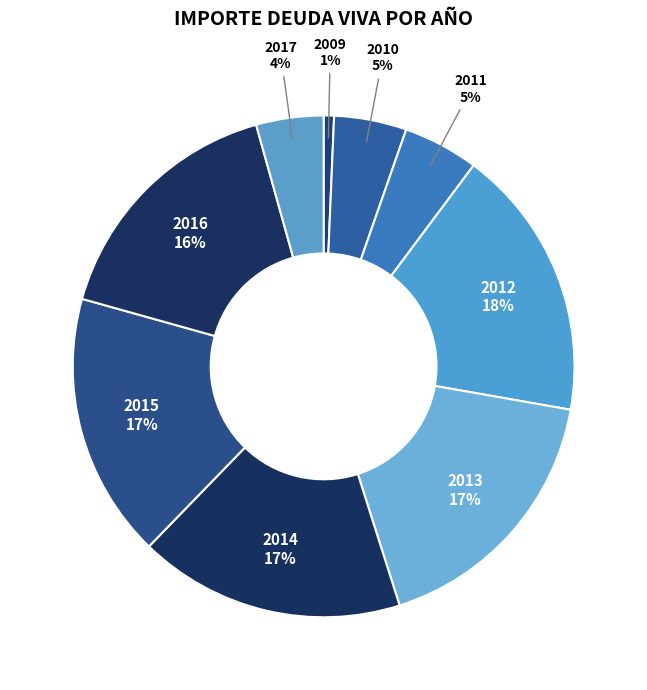

What is the smallest slice in the pie chart?

2009